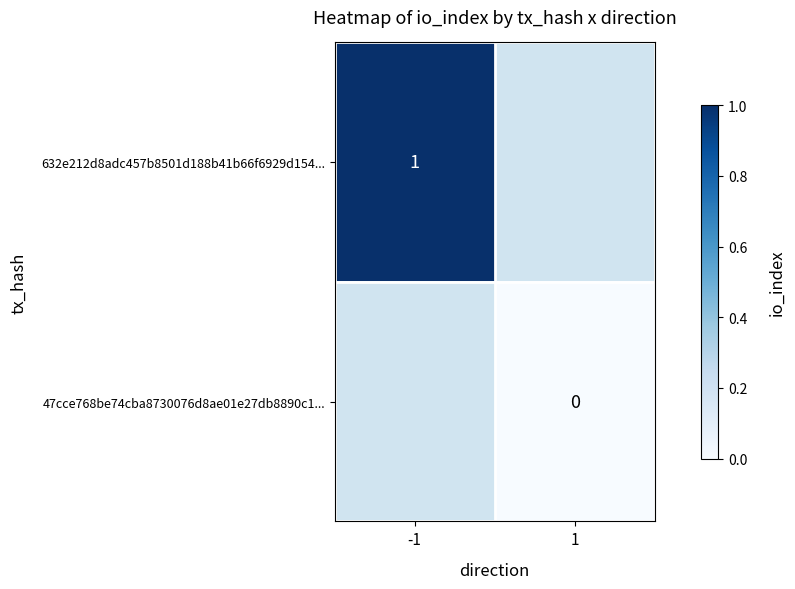

Count the number of categories in the chart.

2